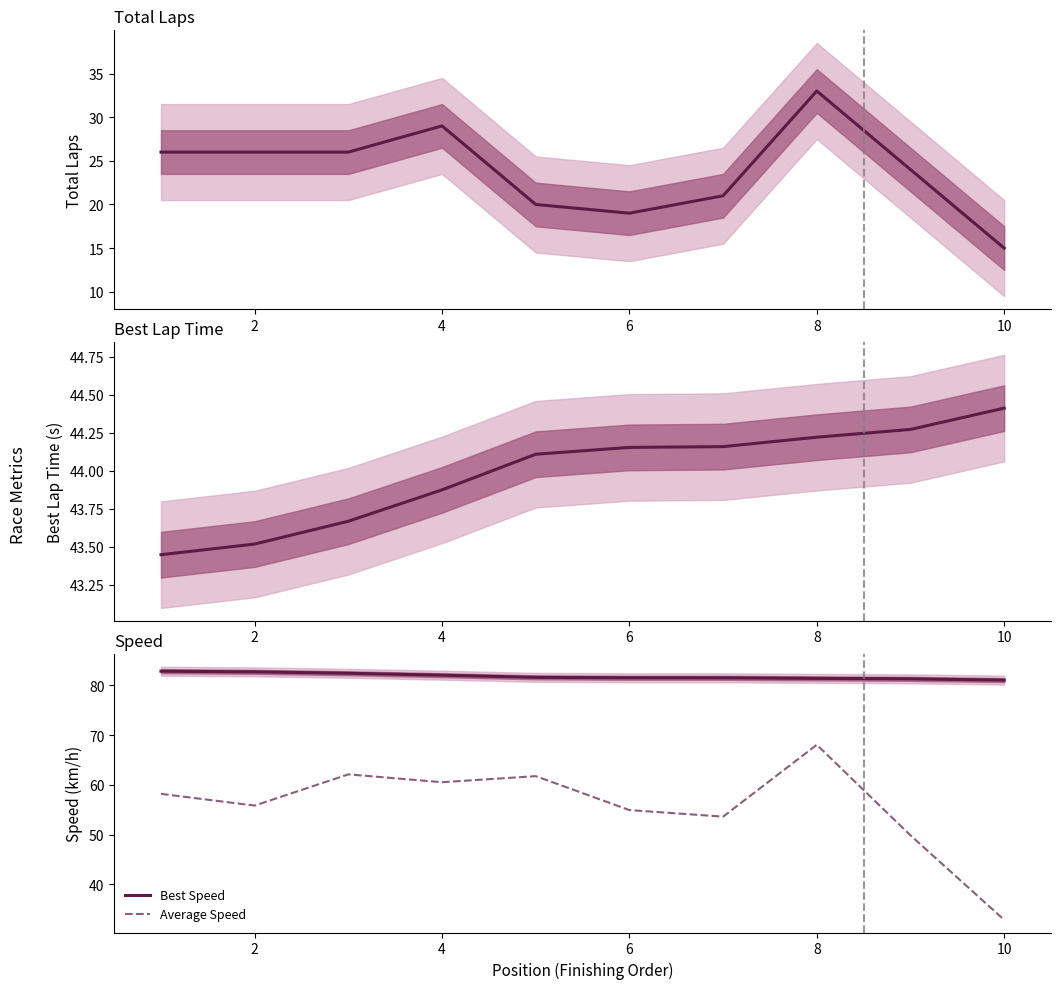

True or false: Average Speed and Best Speed intersect in this chart.

False